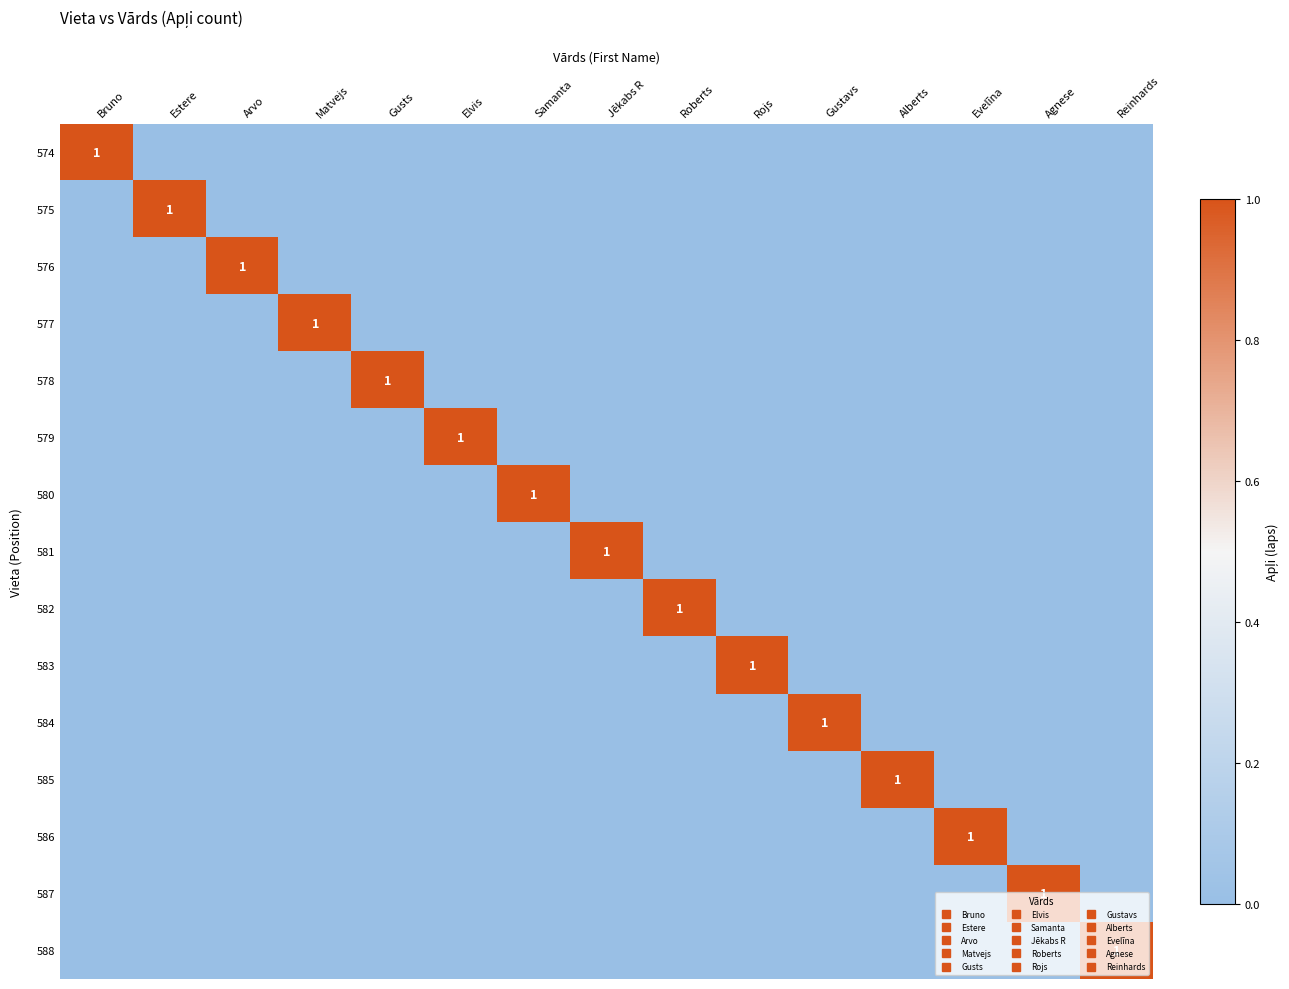

Rank the series by their maximum value, from lowest to highest.

574, 575, 576, 577, 578, 579, 580, 581, 582, 583, 584, 585, 586, 587, 588